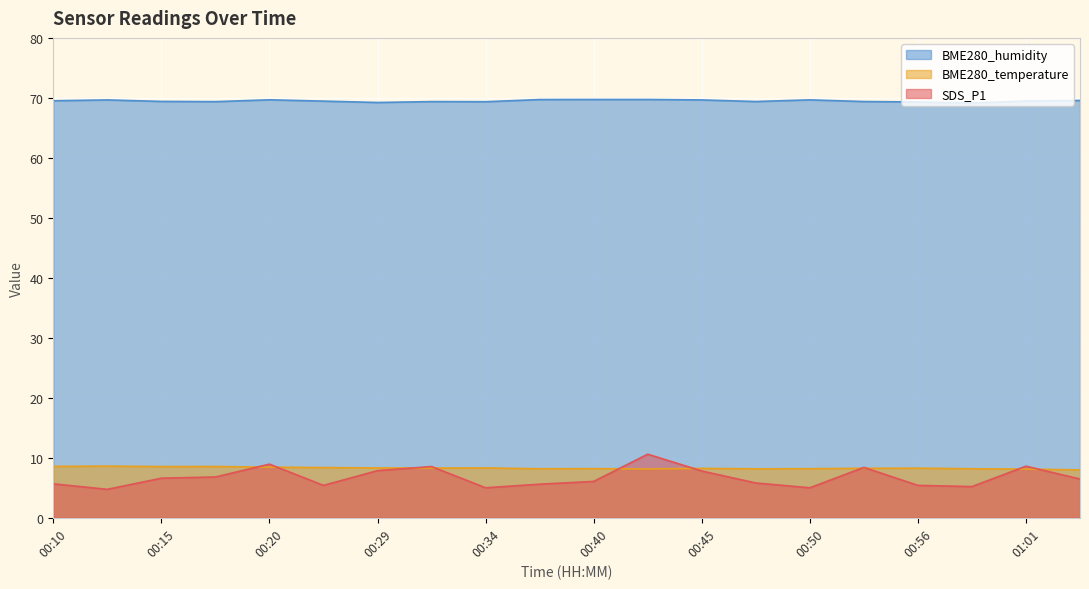

At which category does BME280_temperature reach its first local peak?

00:12